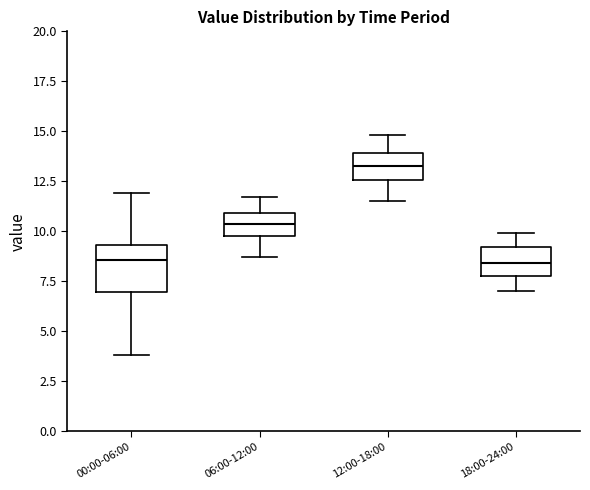

Where is the upper edge of the box for 06:00-12:00 on the y-axis? The values are not printed on the chart, so give them approximately, as read against the axis.

11.0